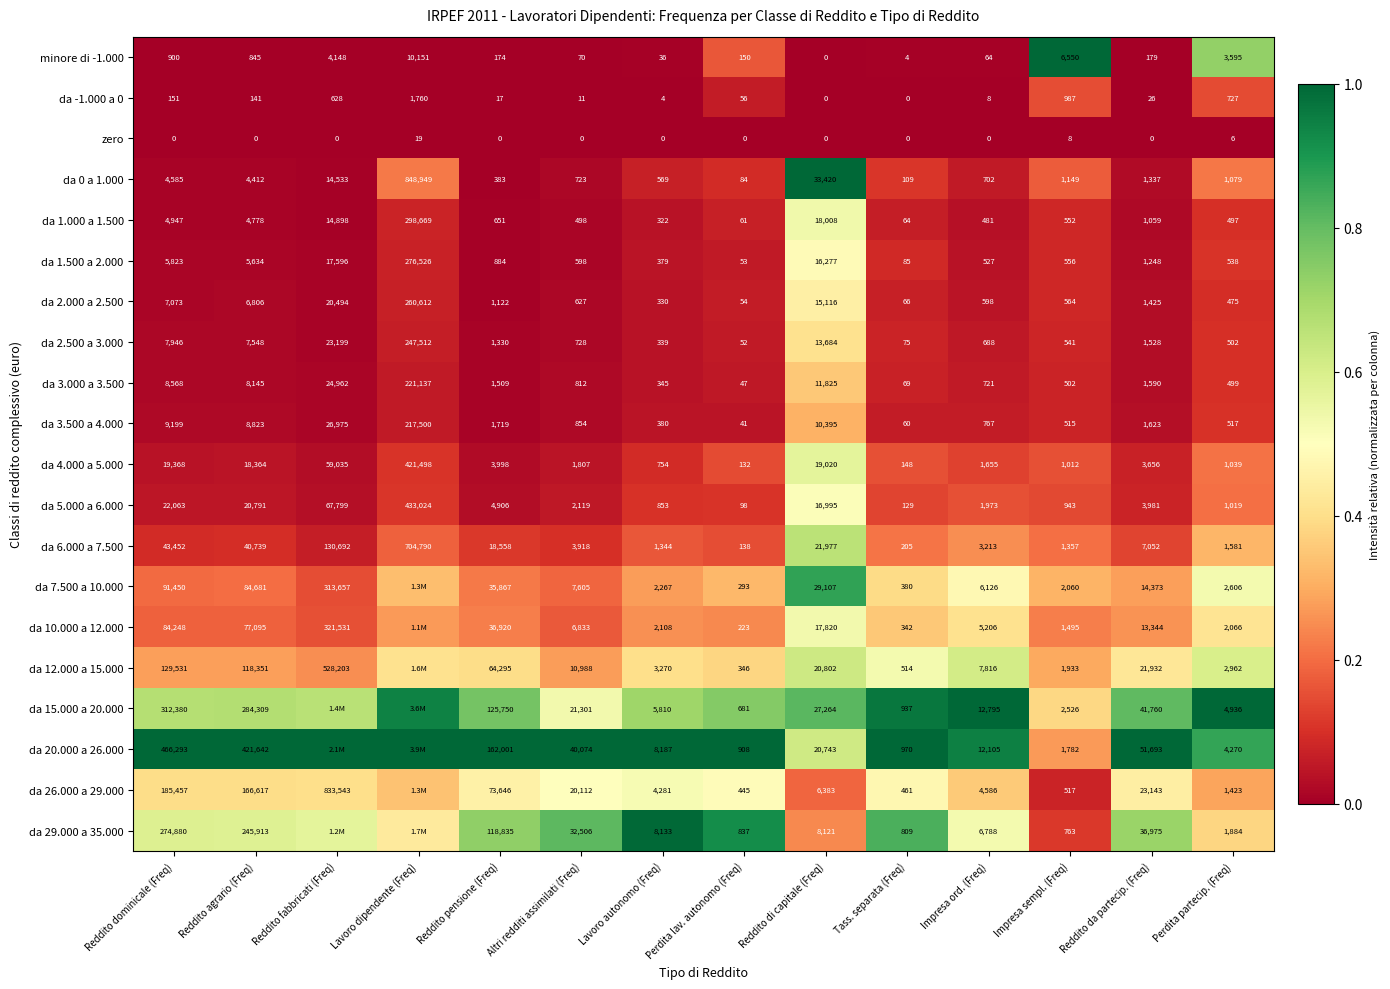

Is the value of da 2.000 a 2.500 at Lavoro autonomo (Freq) greater than the value of da 1.000 a 1.500 at Reddito da partecip. (Freq)?

No